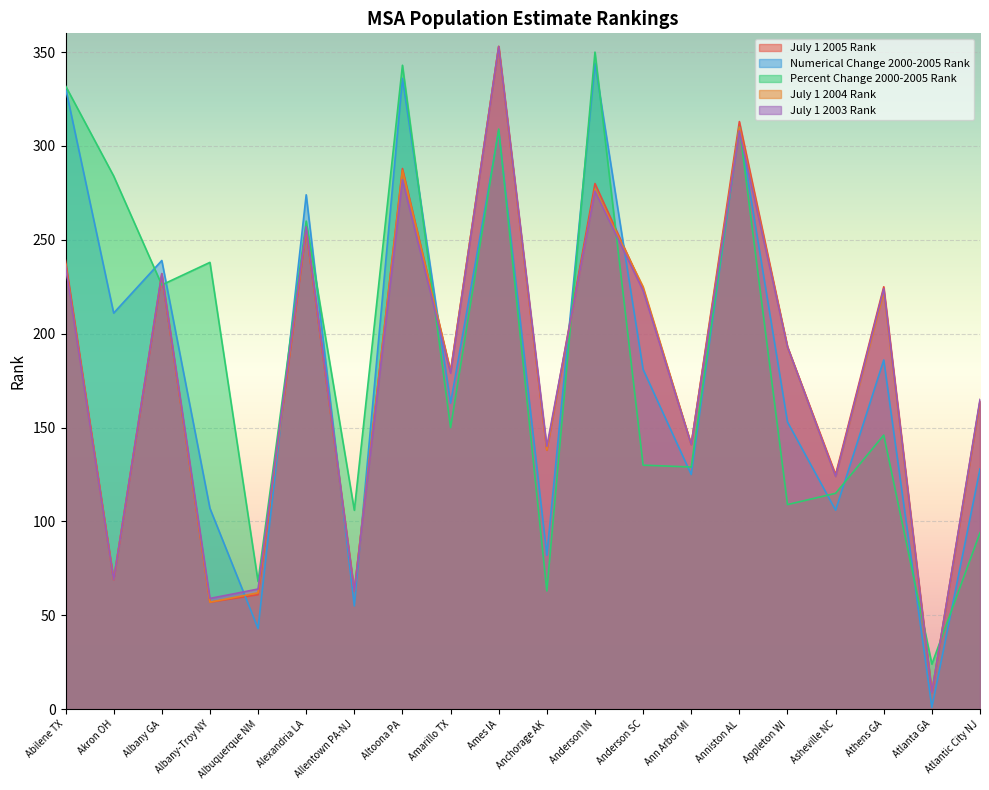

List the series in order of their peak value, lowest first.

Numerical Change 2000-2005 Rank, Percent Change 2000-2005 Rank, July 1 2005 Rank, July 1 2004 Rank, July 1 2003 Rank